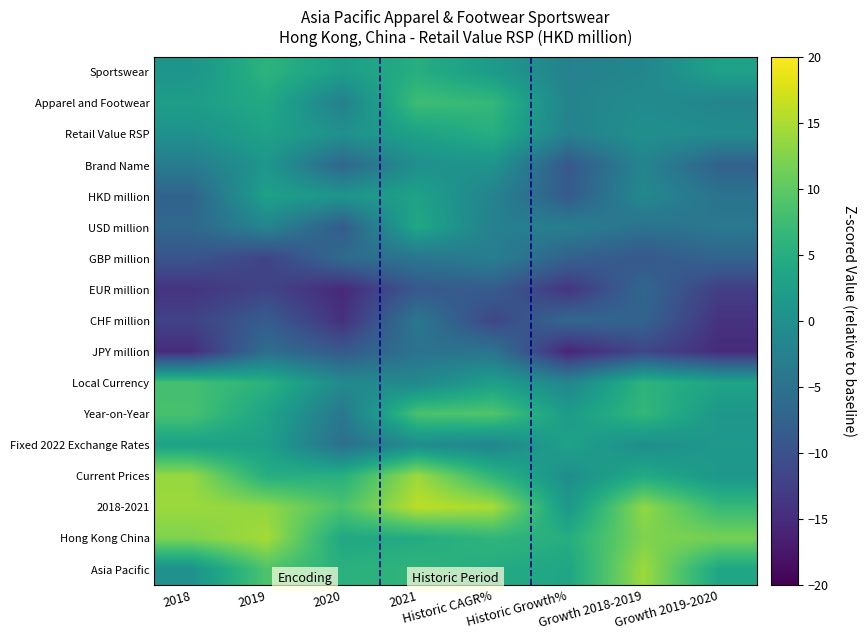

How many data points does each series have?

8